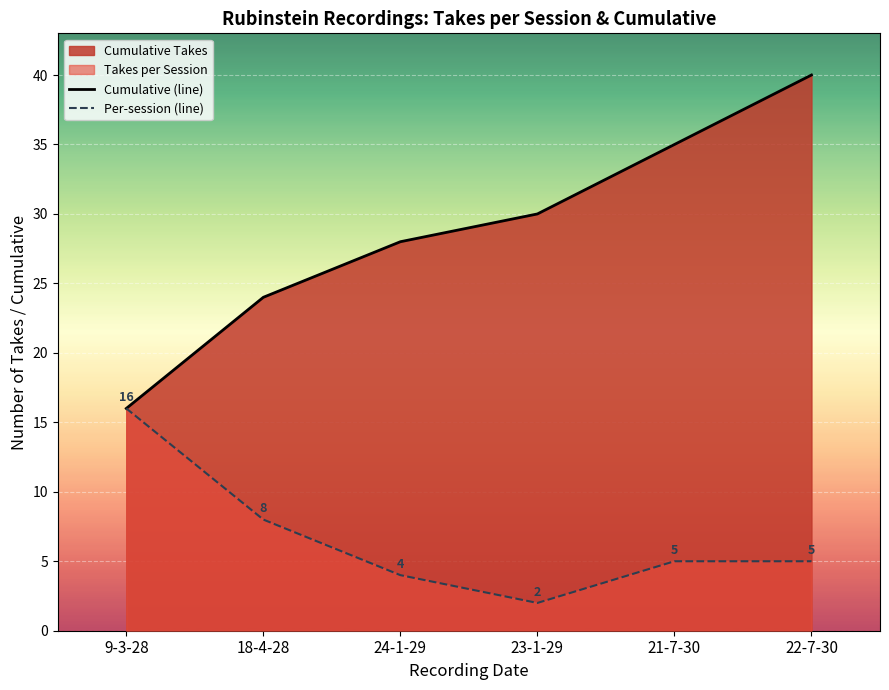

What is the average value of the Per-session (line) series?

7